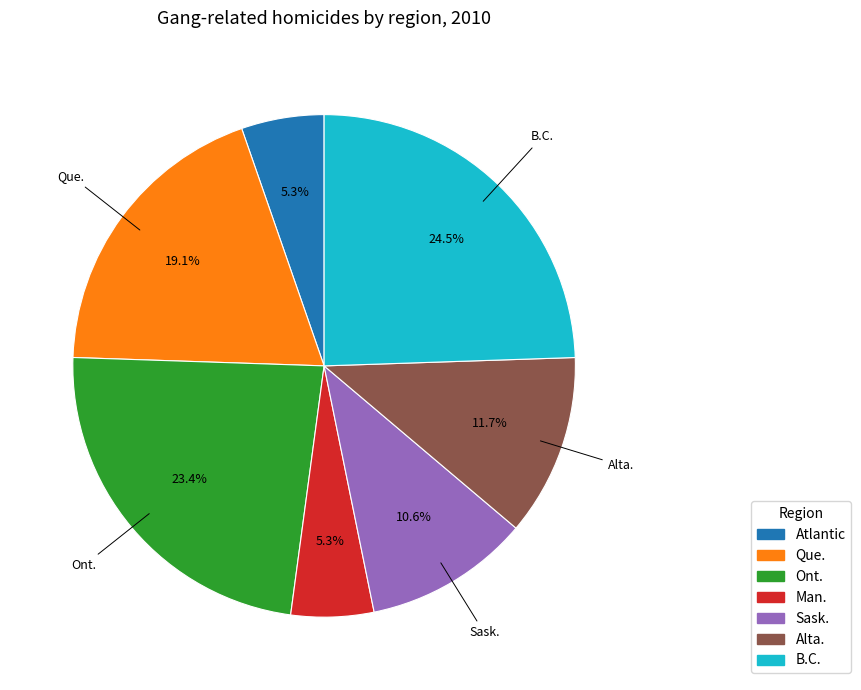

Between Que. and Sask., which is larger?

Que.